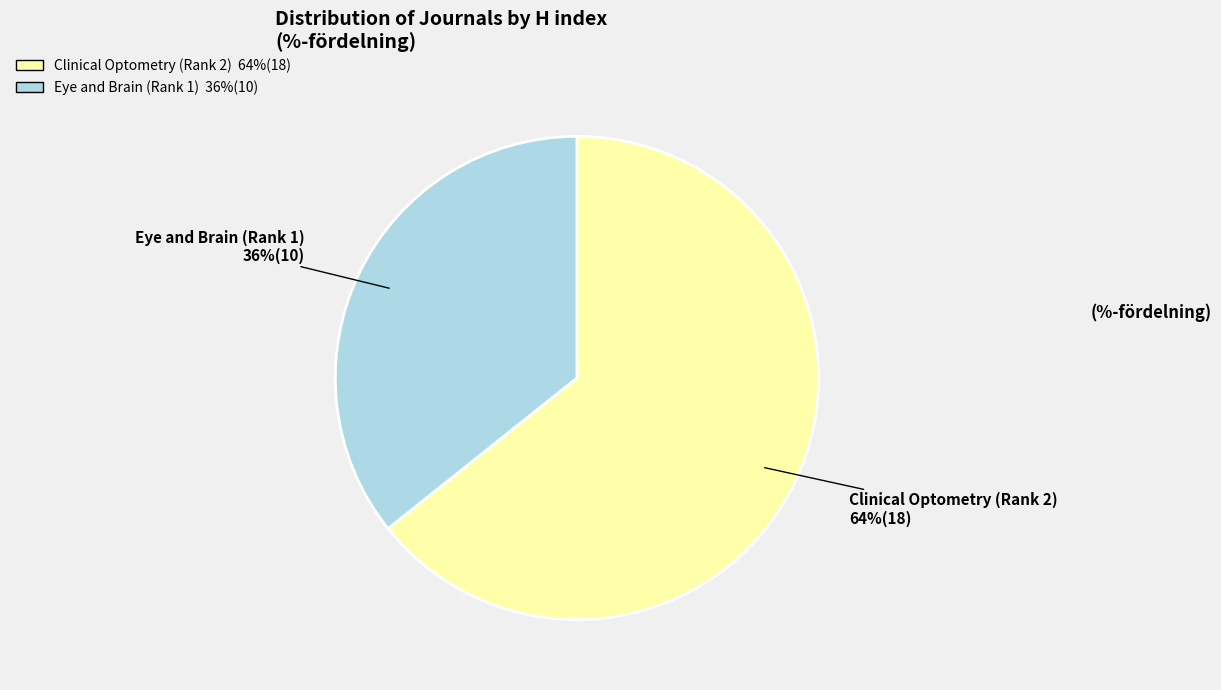

Combined, do Clinical Optometry (Rank 2) and Eye and Brain (Rank 1) account for over 50%?

Yes